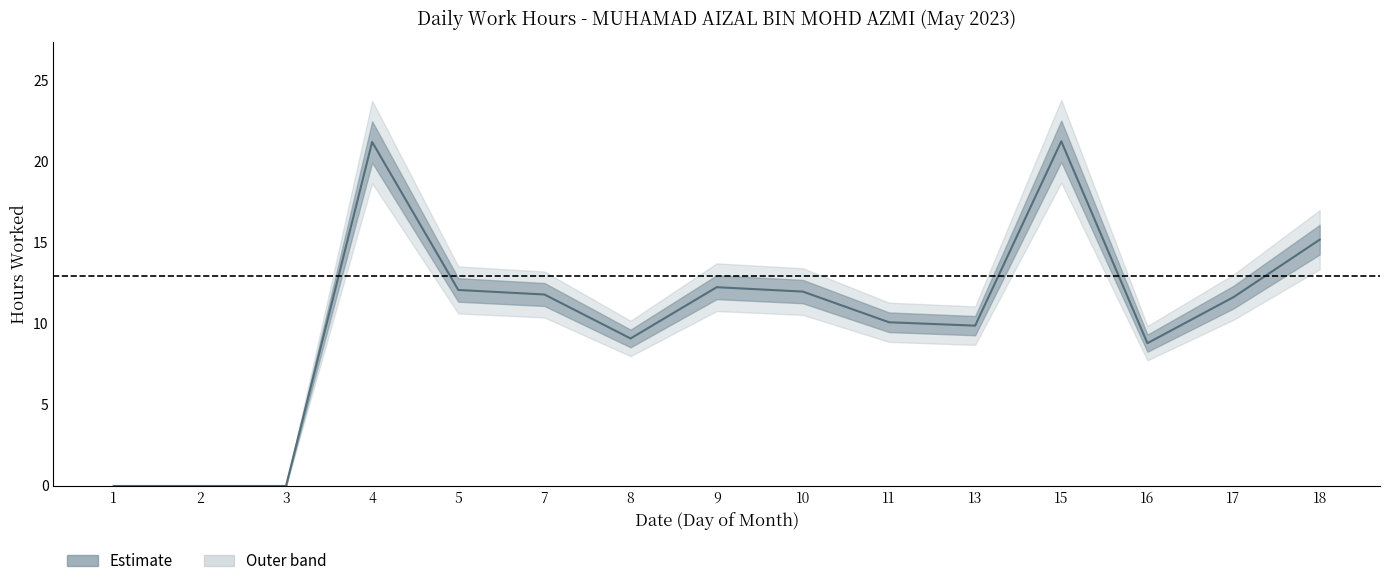

What is the average value?

10.3